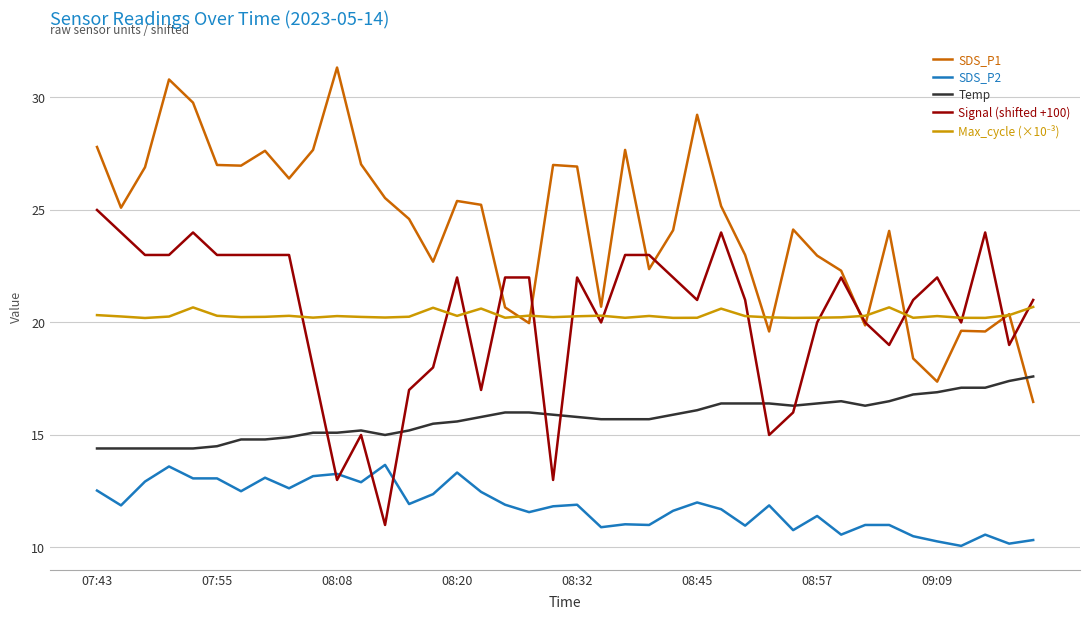

How many intersections are there between Temp and SDS_P1?

1